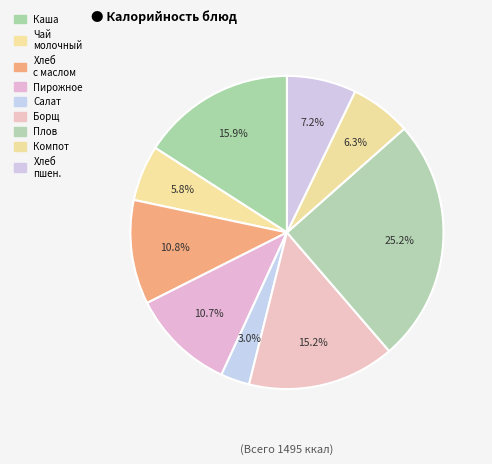

What is the largest slice in the pie chart?

Плов